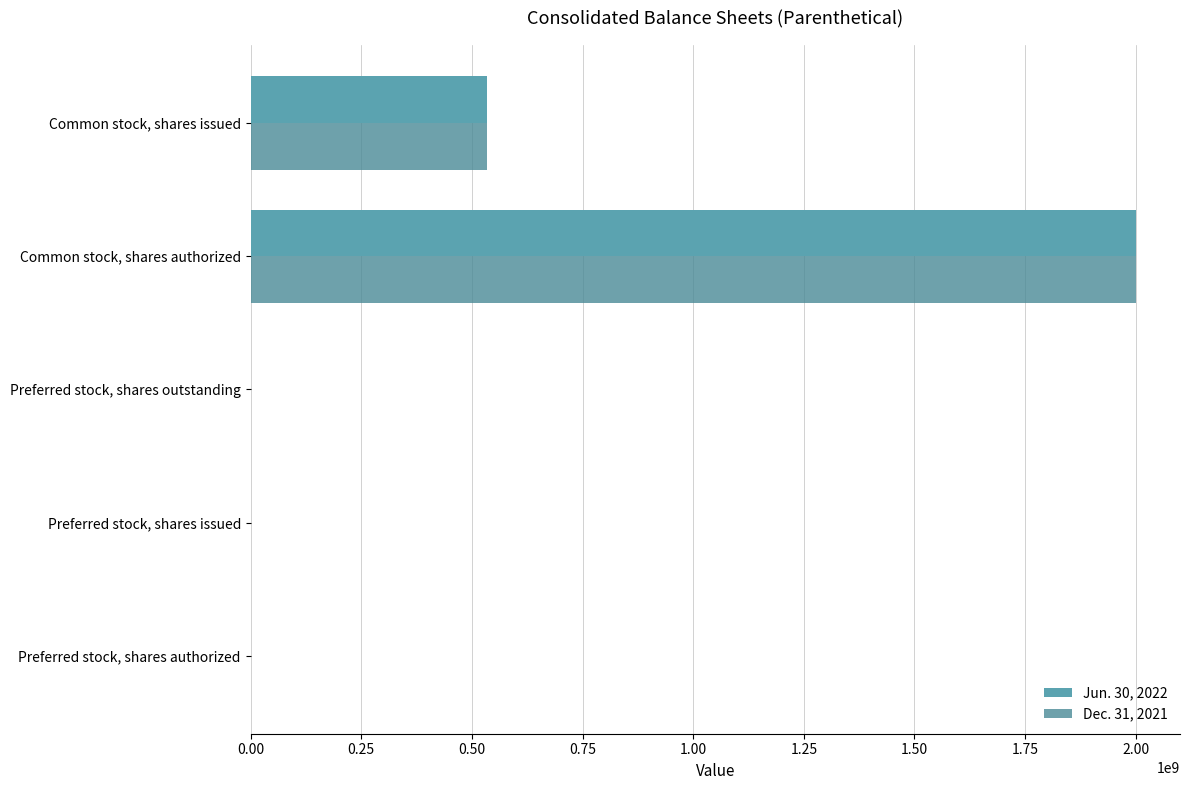

What is the minimum value shown in the chart?

50000